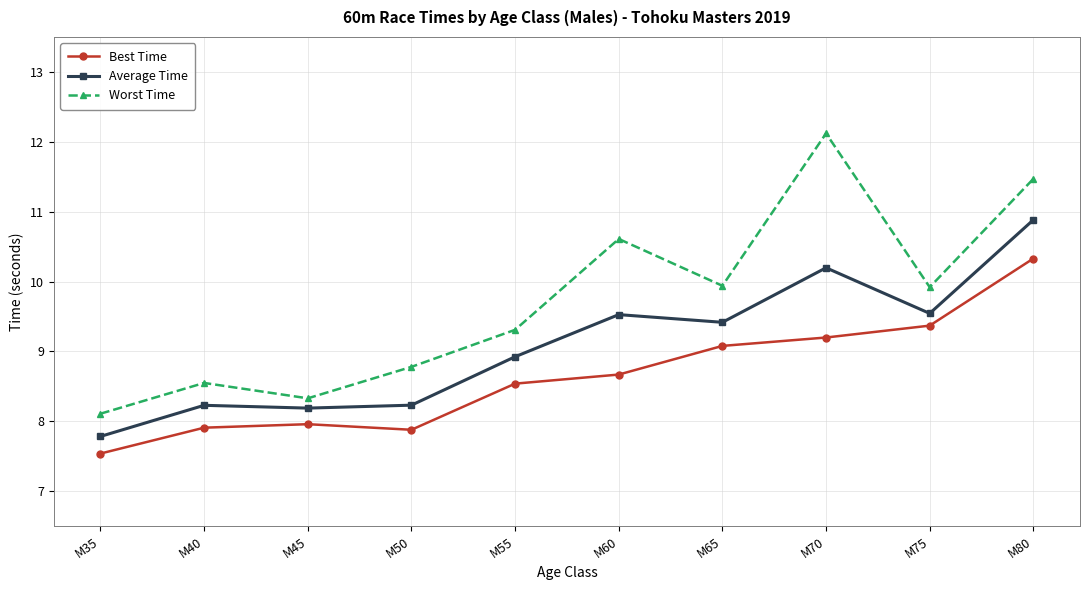

What is the lowest value of the Average Time series?

7.8